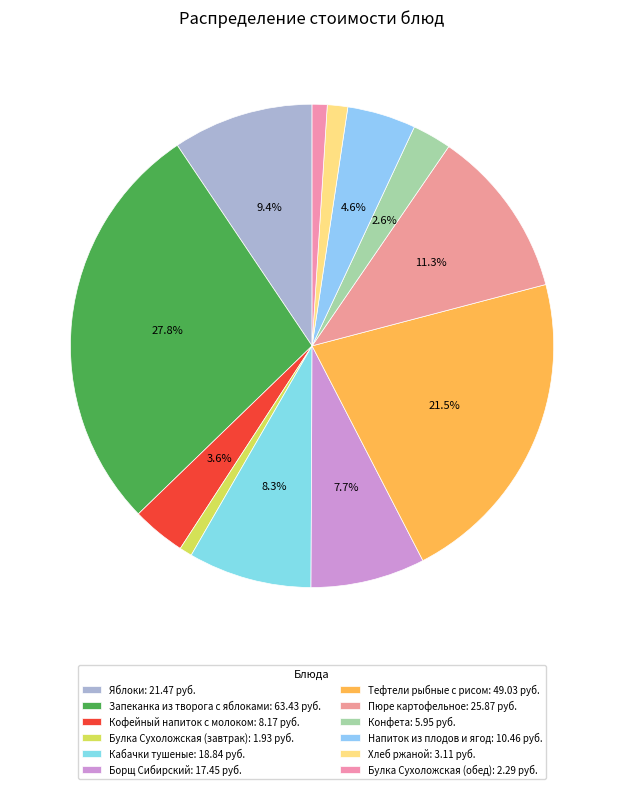

Count the number of slices in the pie.

12